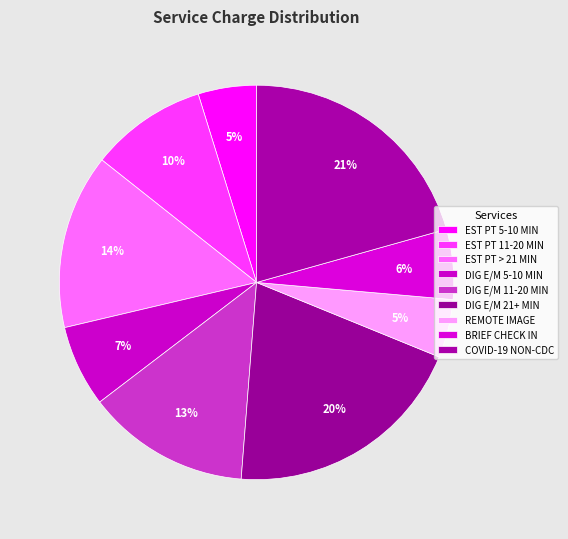

The BRIEF CHECK IN slice represents 6% of the pie. True or false?

True